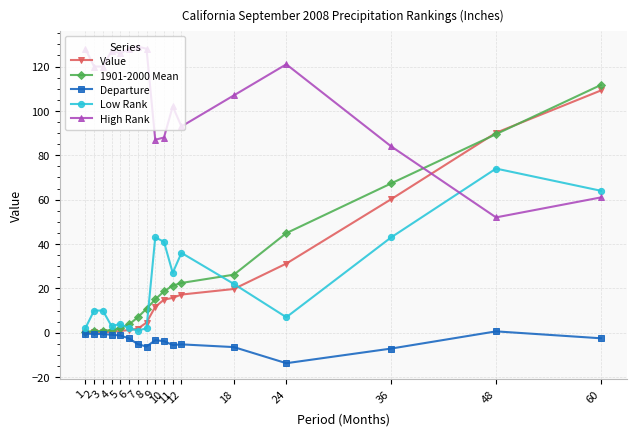

What is the greatest value displayed?

129.0